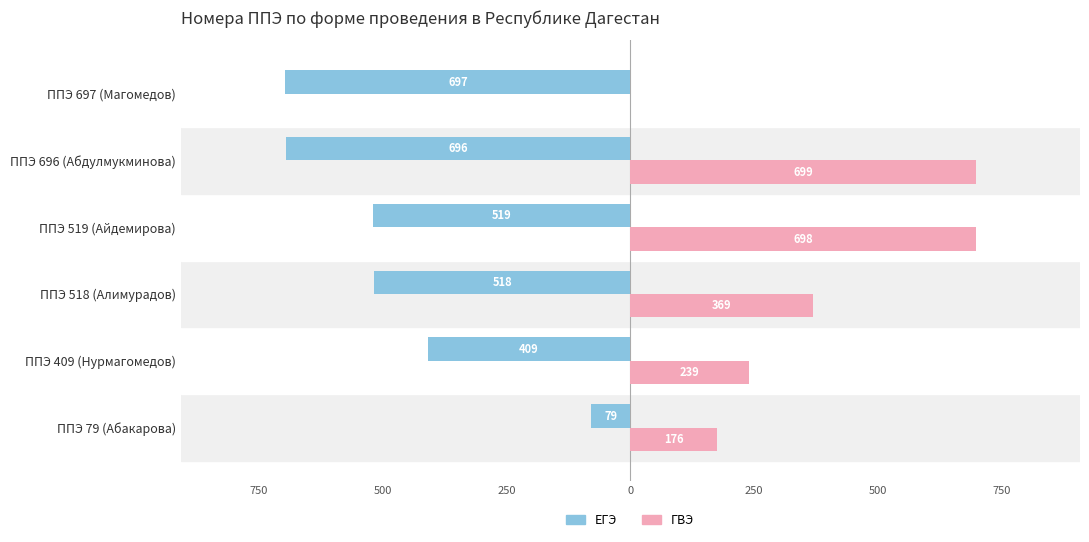

What are all the series names shown in the legend?

ЕГЭ, ГВЭ